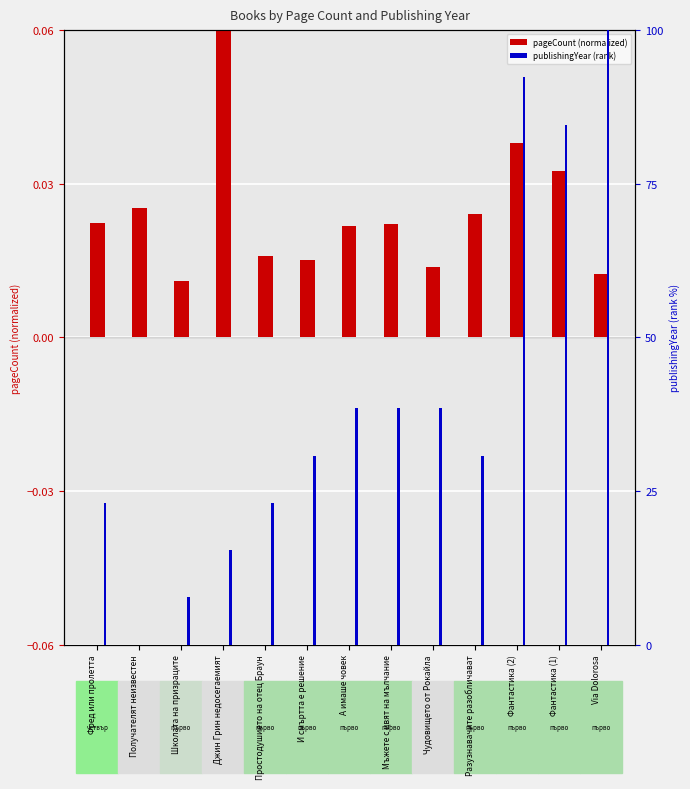

How many values in publishingYear (rank) are above zero?

12